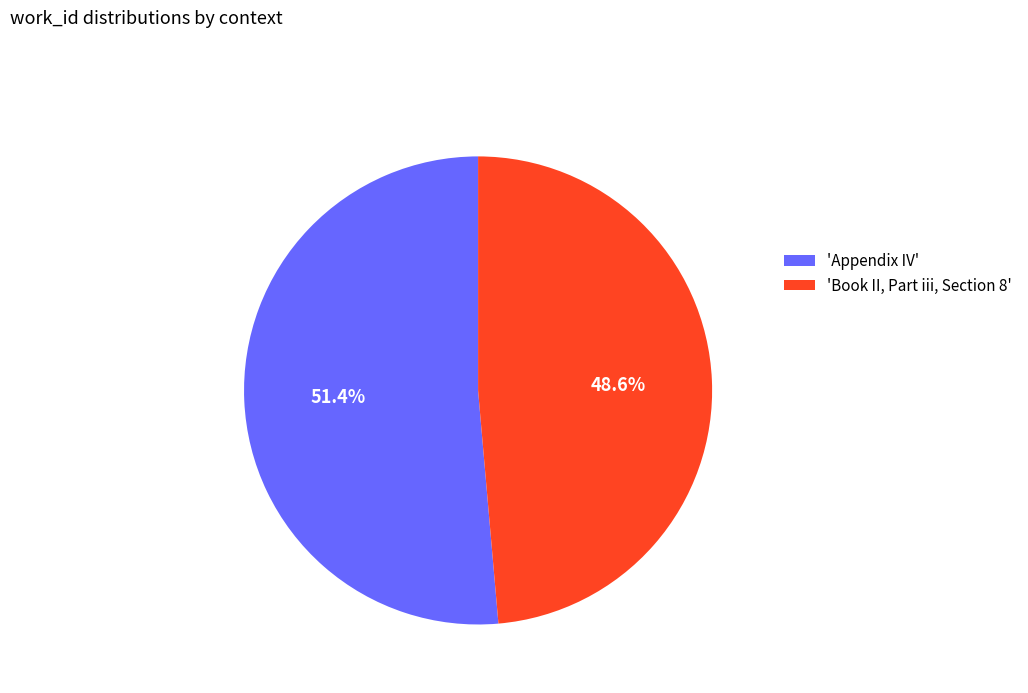

Which category has the biggest portion of the pie?

'Appendix IV'